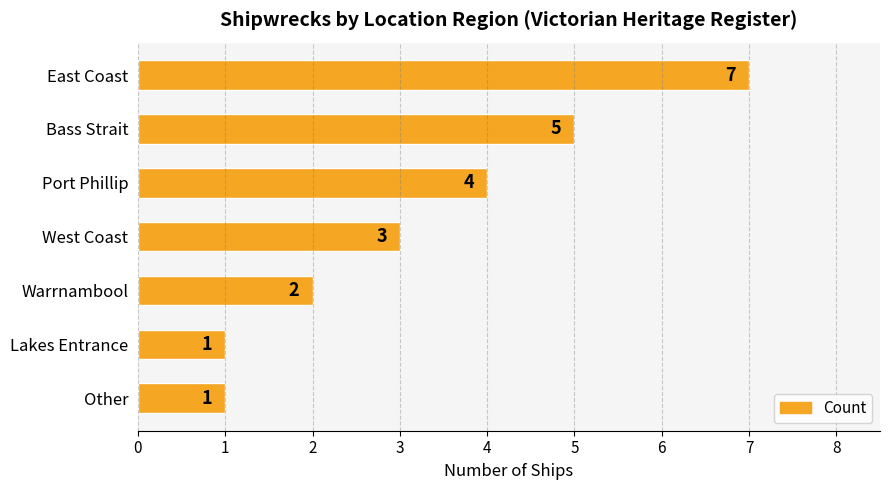

The chart shows a value of 4 at Port Phillip. True or false?

True